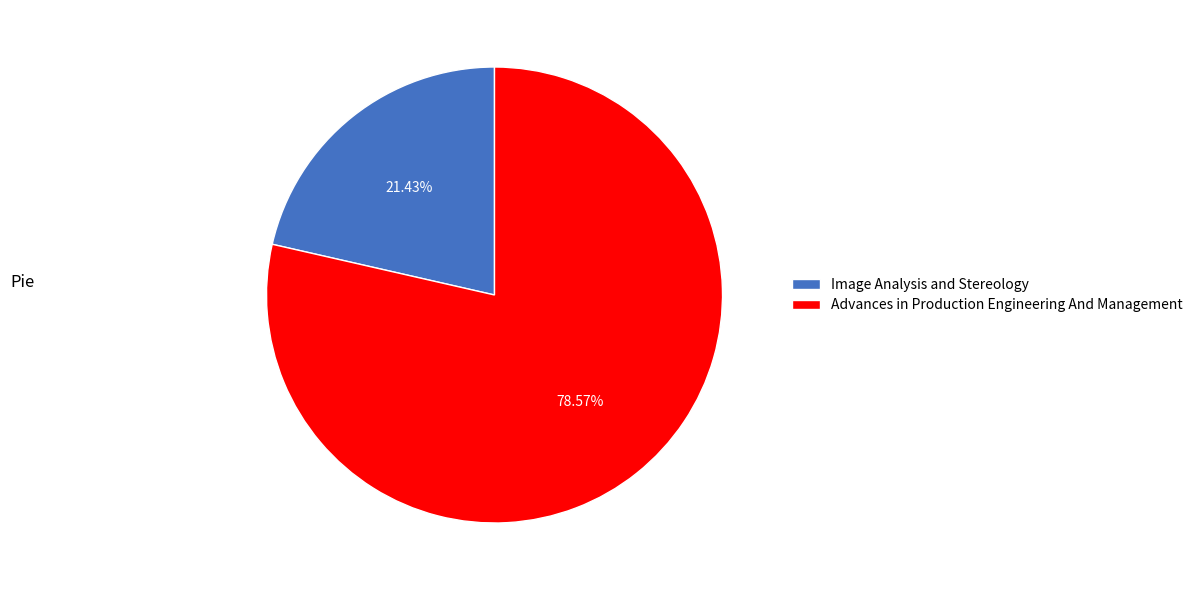

How many slices are in this pie chart?

2